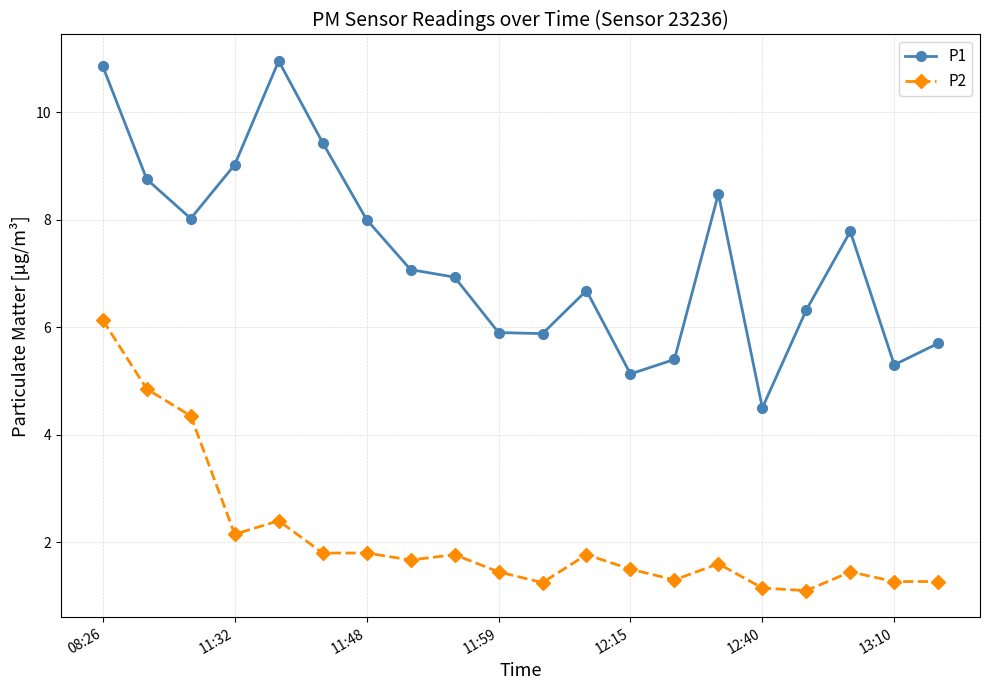

What is the value of the P2 point at the 8th from the left?

1.7